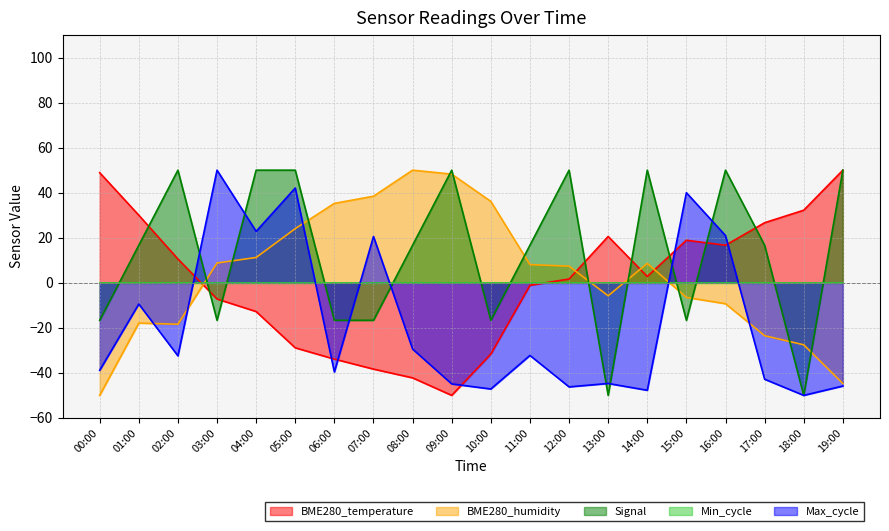

Does the chart display data point markers on the line(s)?

No